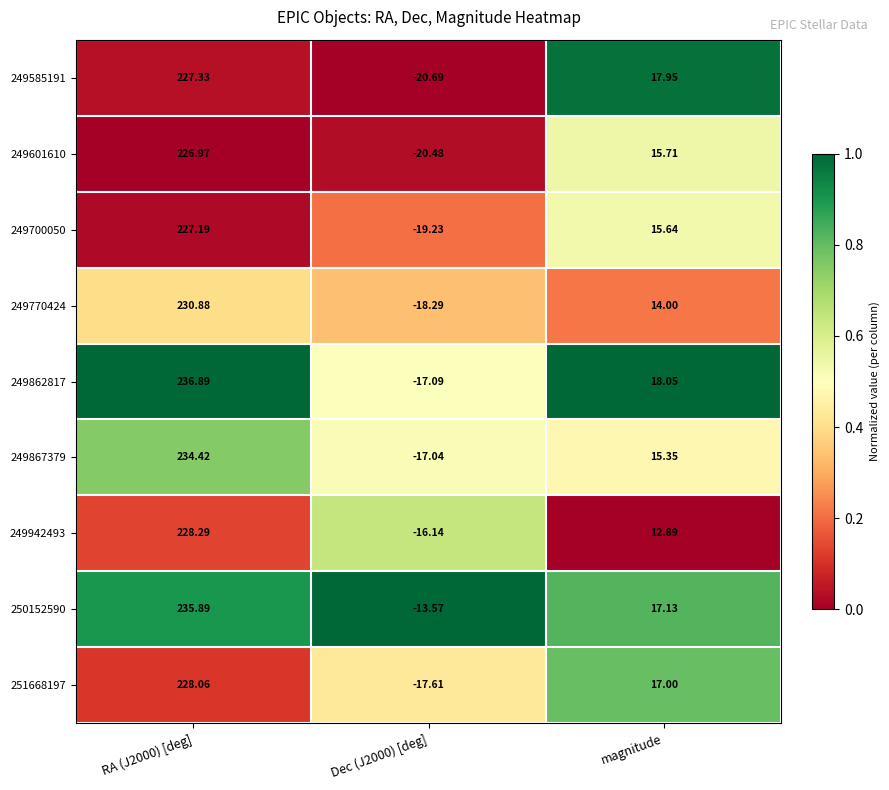

Which label corresponds to the smallest value in the chart?

Dec (J2000) [deg]